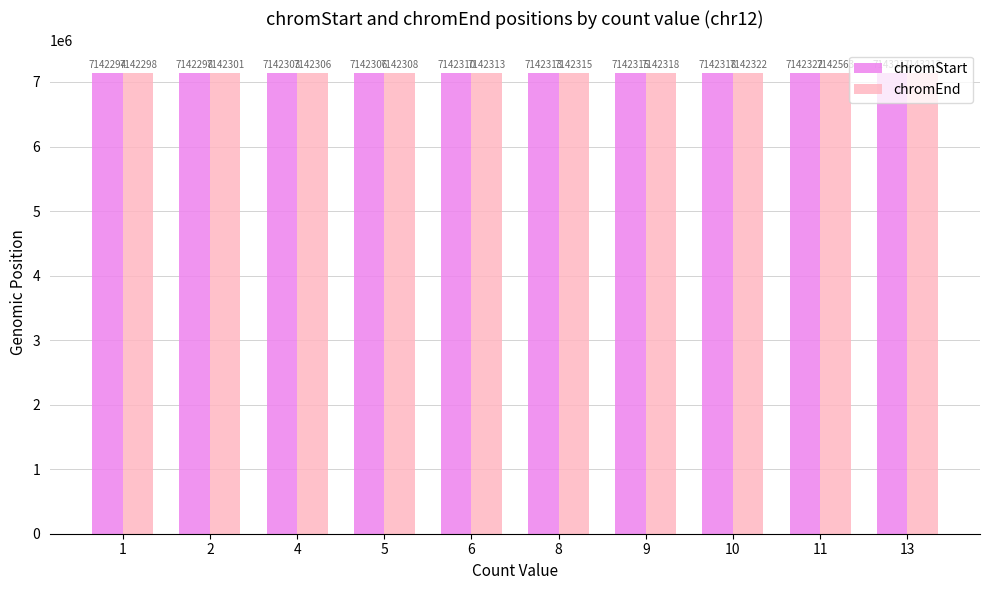

What is the difference between the second highest and second lowest values in the chromEnd series?

262